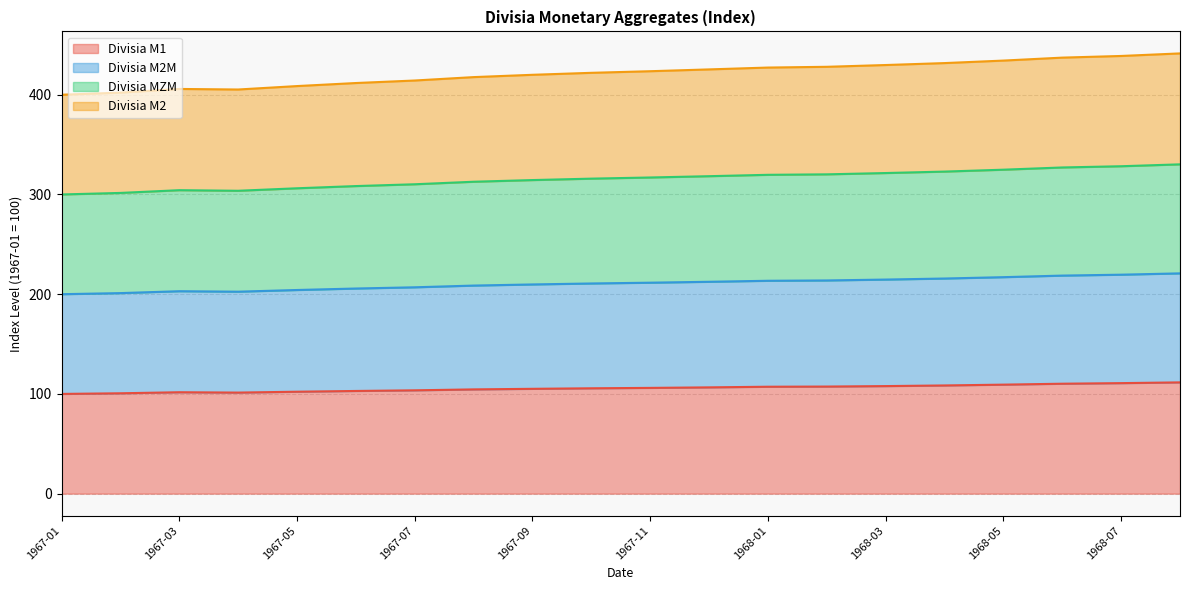

What is the label of the 17th point from the right?

1967-04